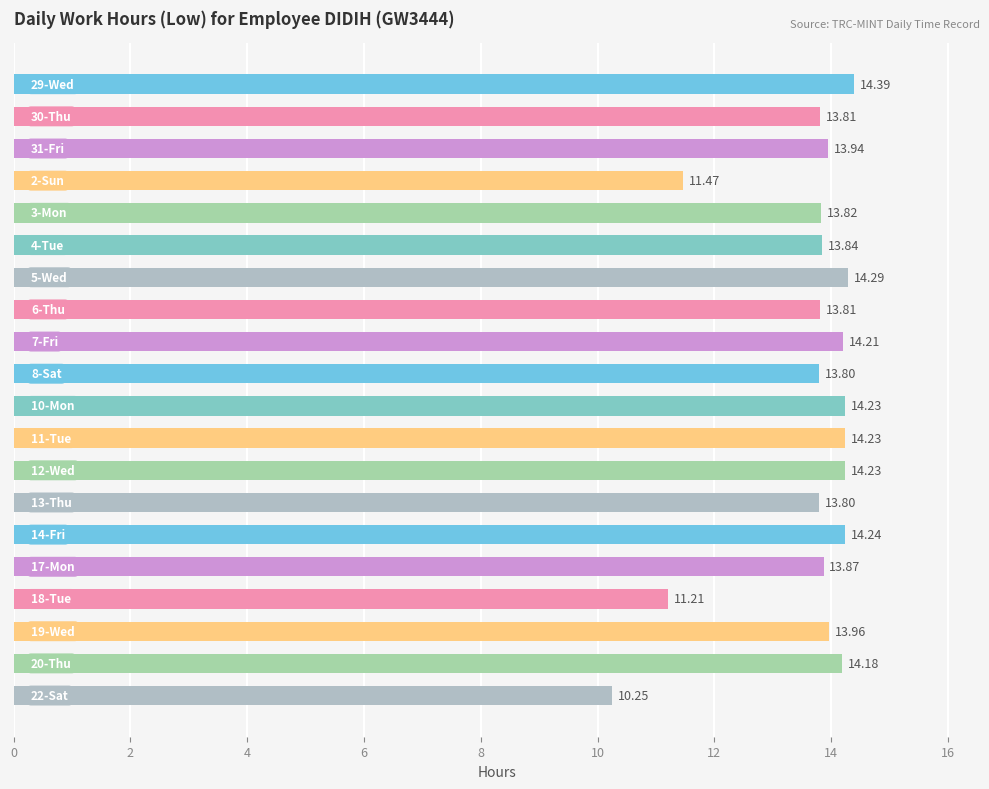

What is the difference between the second highest and second lowest values?

3.1